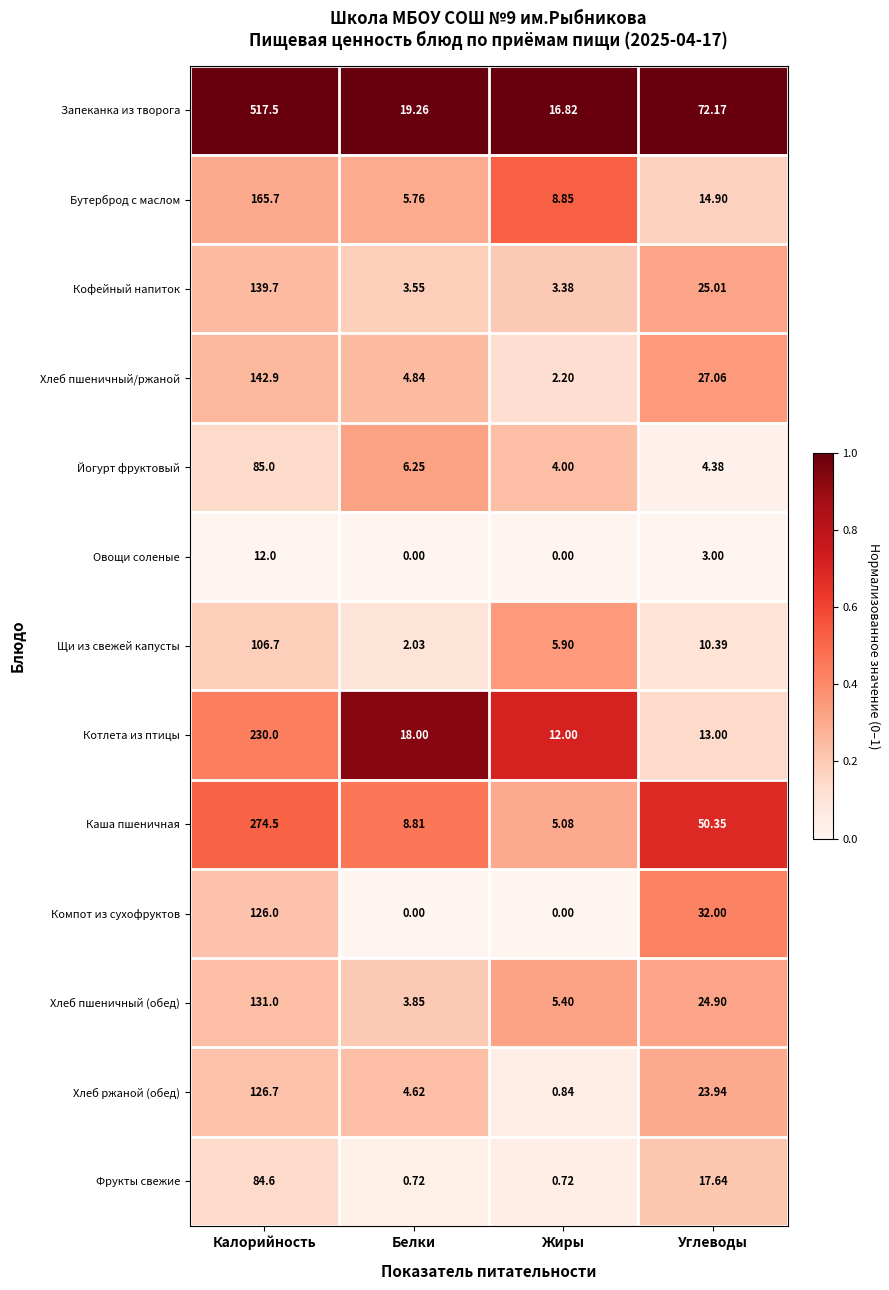

Which series has the widest spread of values?

Запеканка из творога